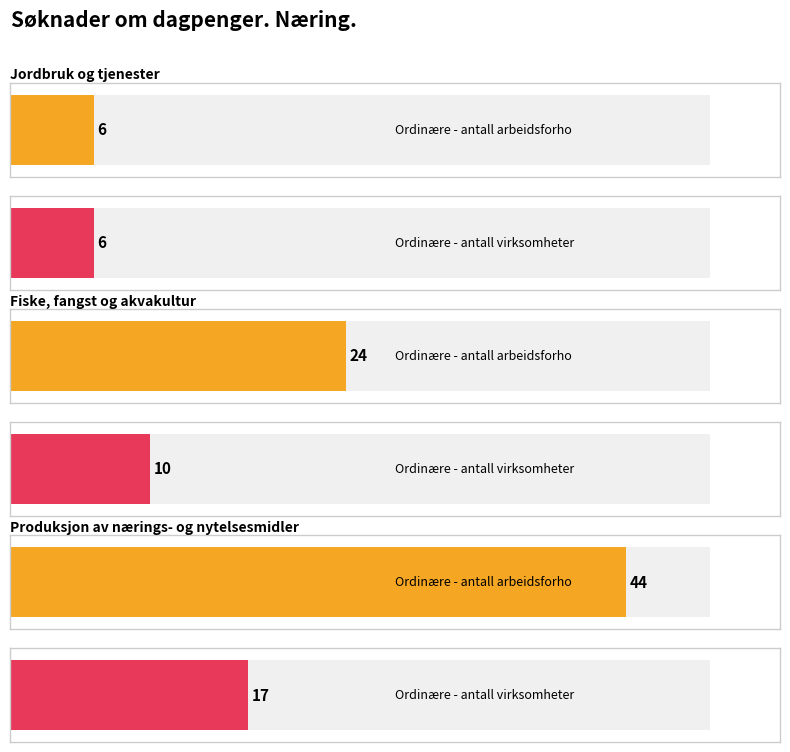

How many bars are there in total?

6